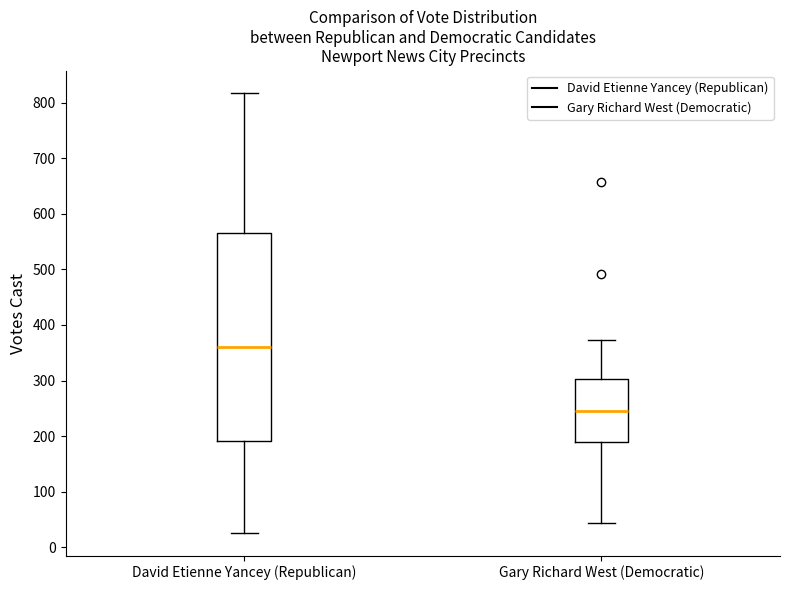

Which box is the tallest, from its lower edge to its upper edge?

David Etienne Yancey (Republican)